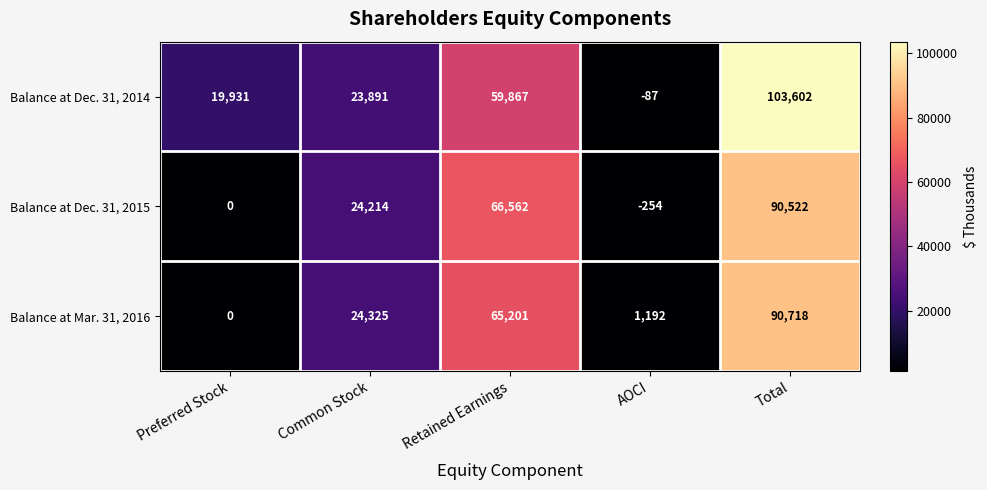

At AOCI, list the series in order from largest to smallest.

Balance at Mar. 31, 2016, Balance at Dec. 31, 2014, Balance at Dec. 31, 2015